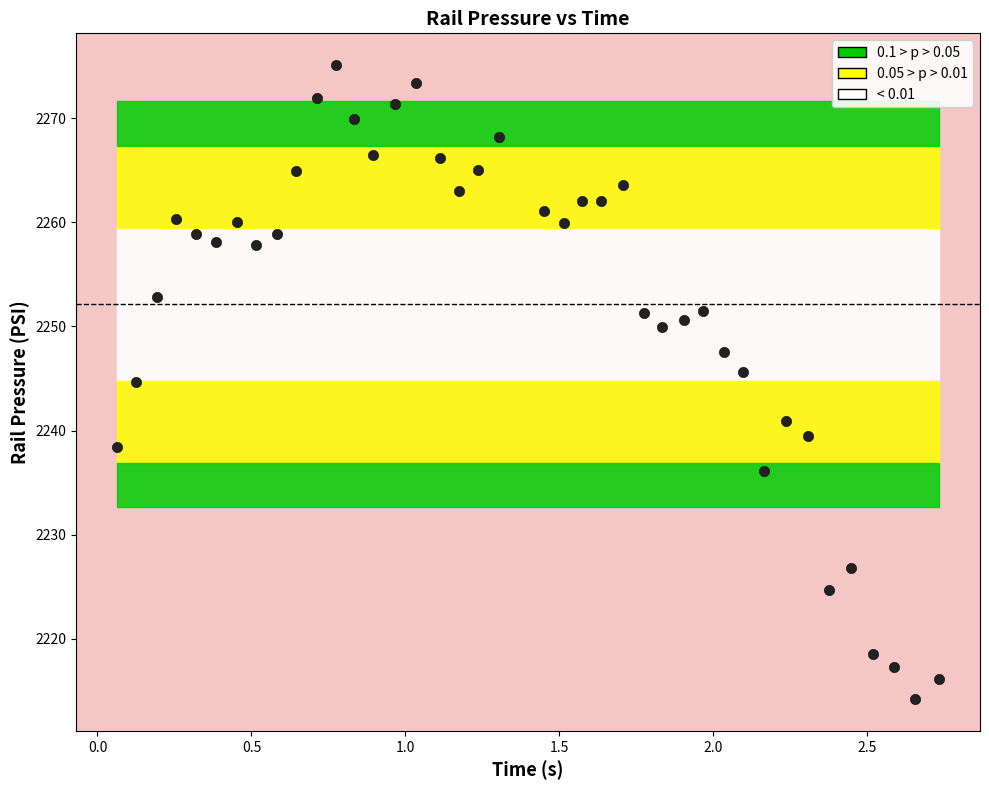

What Y value in the scatter plot is closest to 2244?

2244.7